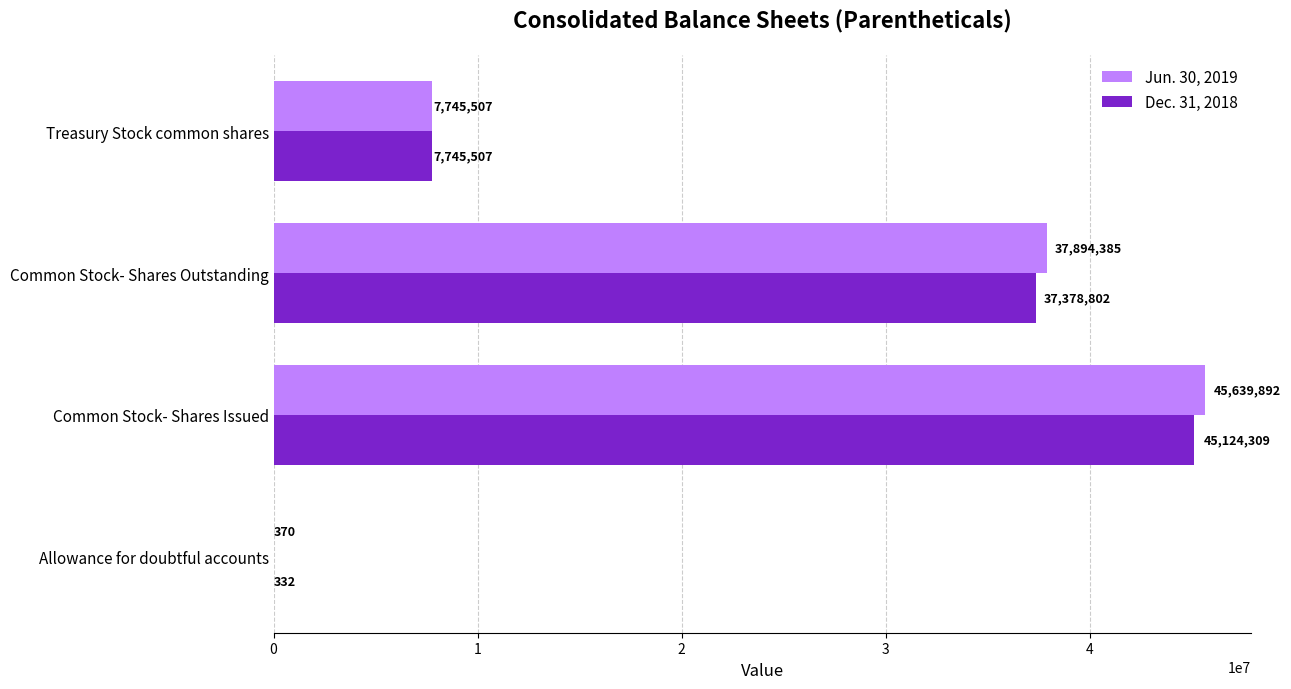

Which category has the highest value in the Dec. 31, 2018 series?

Common Stock- Shares Issued